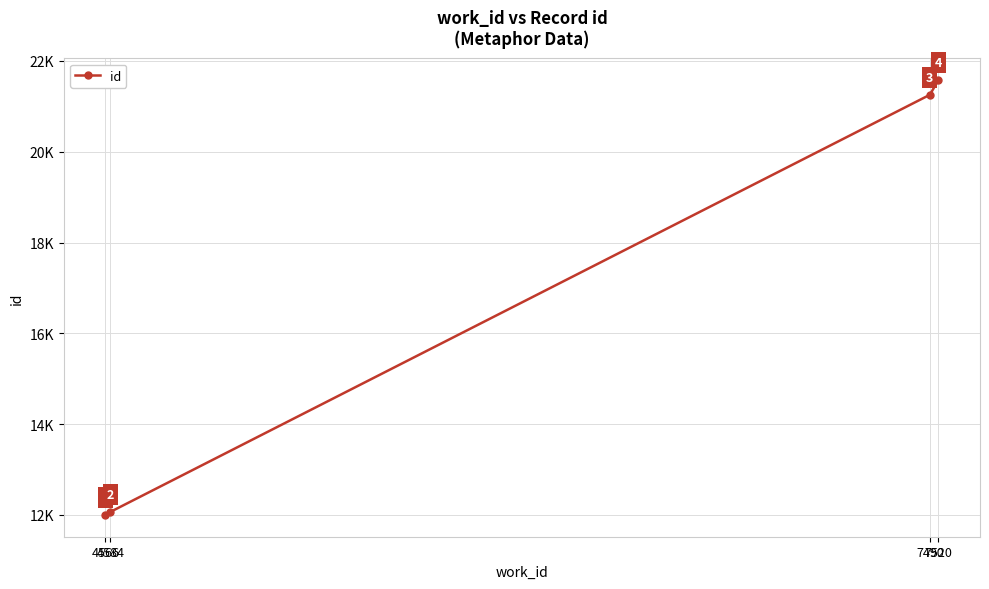

Between 7520 and 4584, which is larger?

7520